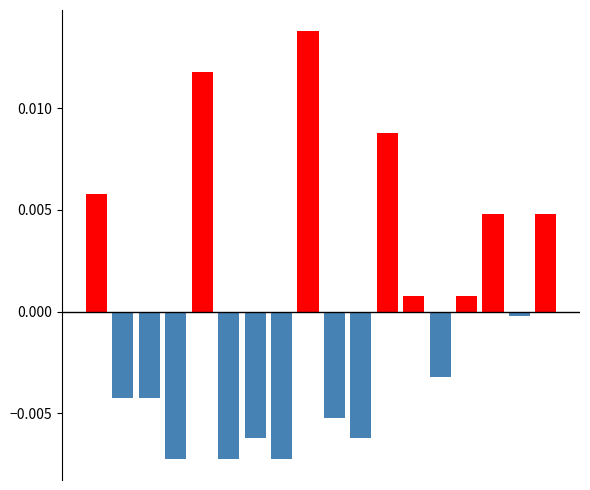

What are all the series names shown in the legend?

Above mean, Below mean